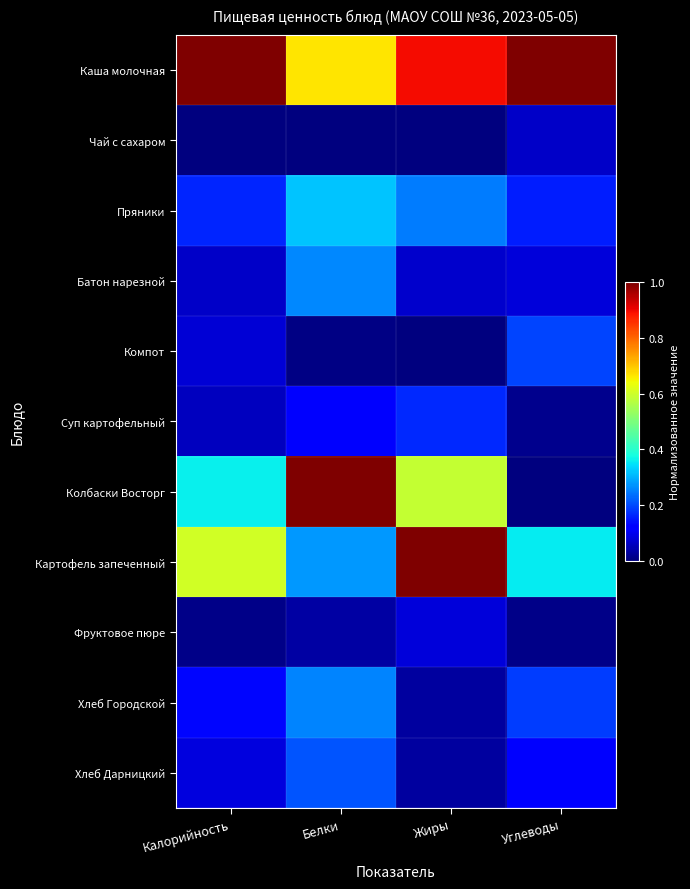

What is the total value across all series at Белки?

3.2